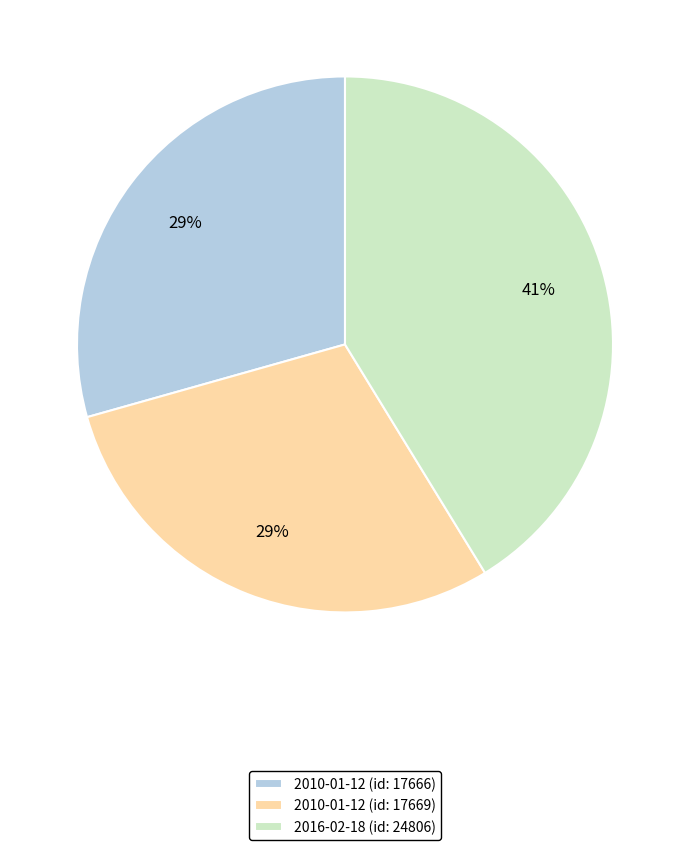

How many slices are in this pie chart?

3